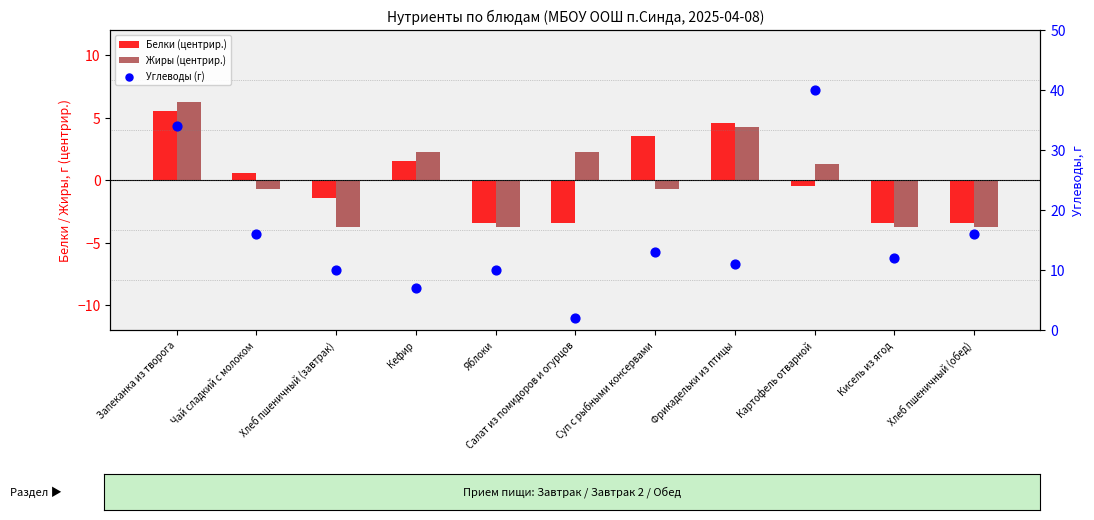

Is the value of Углеводы (г) at Хлеб пшеничный (обед) greater than the value of Белки (центрир.) at Кефир?

Yes